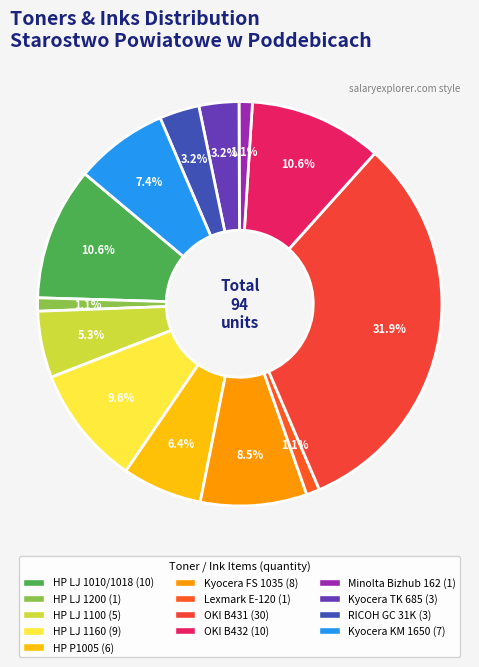

How many slices are in this pie chart?

13